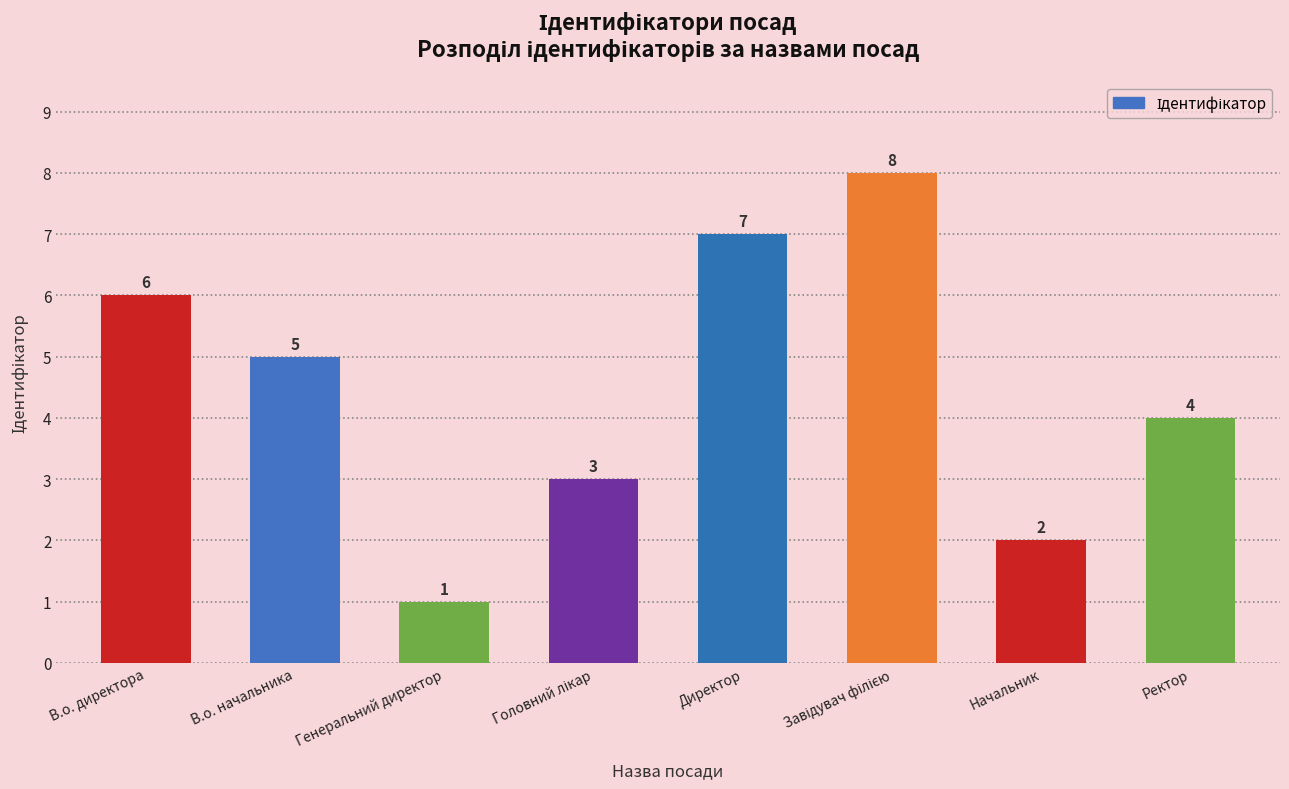

What is the maximum value shown in the chart?

8